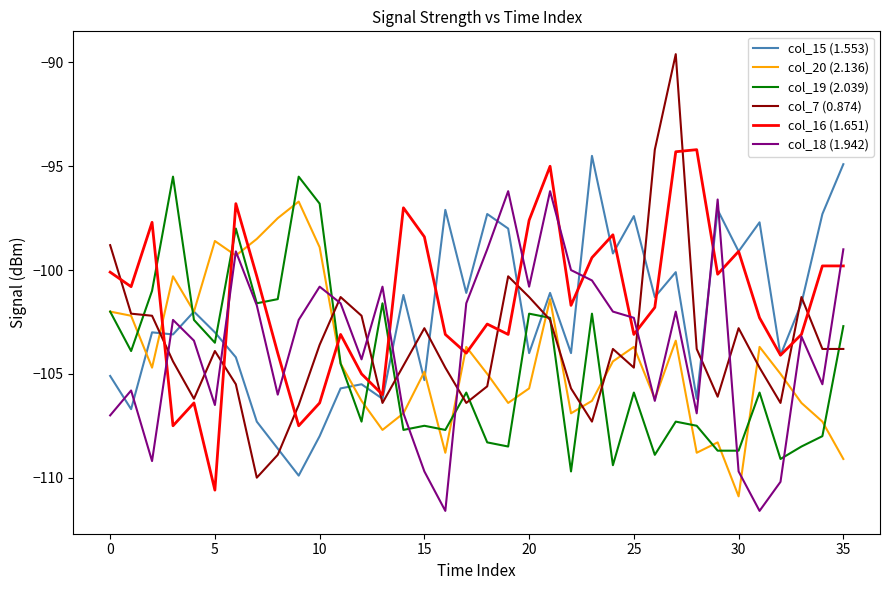

True or false: col_16 (1.651) and col_7 (0.874) cross at least once.

True